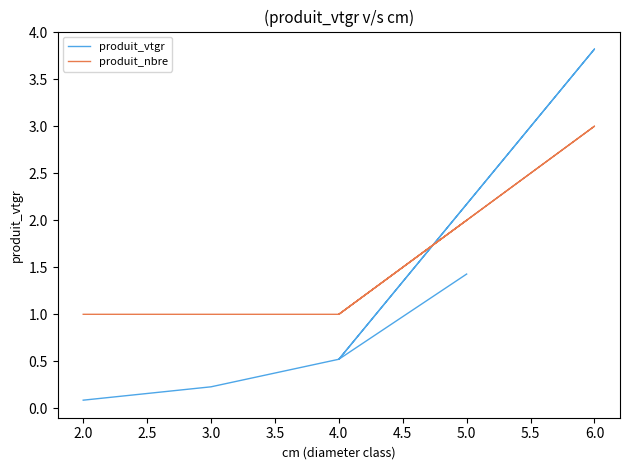

Reading left to right, list all the values displayed in this chart.

produit_vtgr: 0.1	0.2	0.5	3.8	0.5	1.4
produit_nbre: 1.0	1.0	1.0	3.0	1.0	2.0